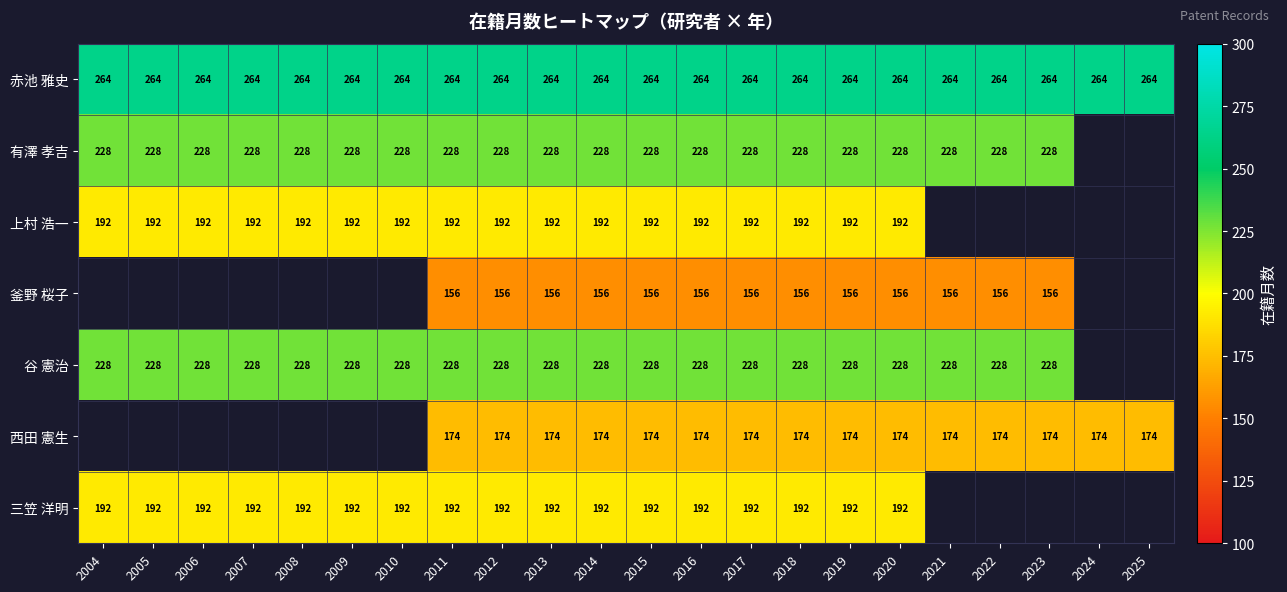

What is the total value across all series at 2012?

1434